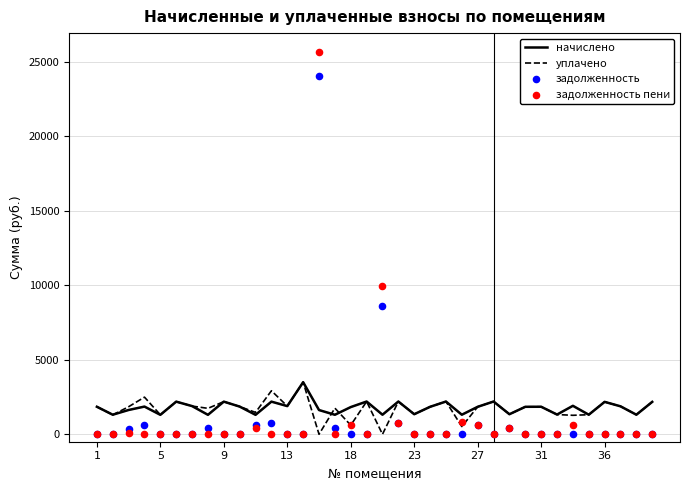

What are all the series names shown in the legend?

начислено, уплачено, задолженность, задолженность пени